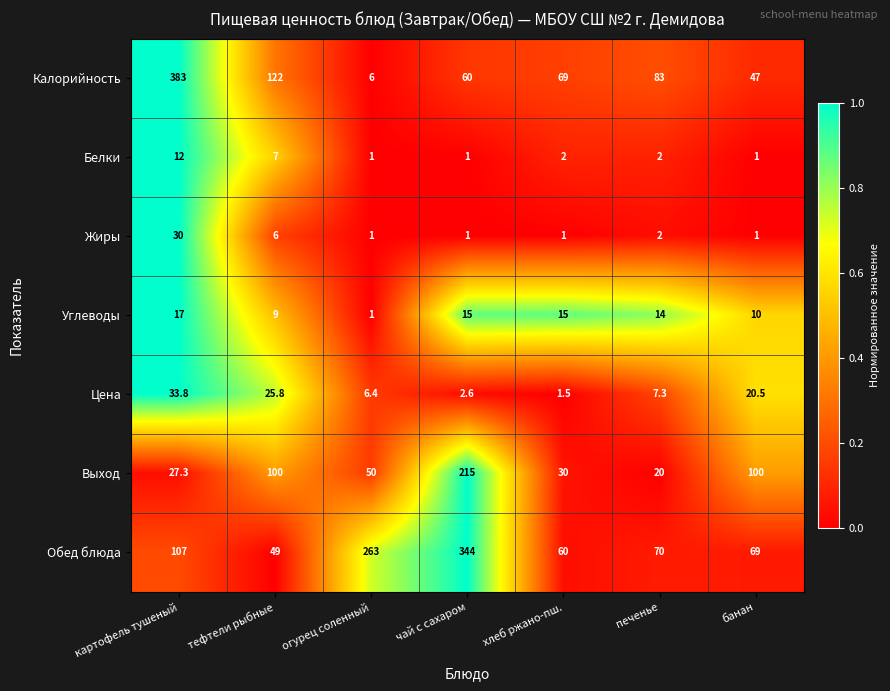

What is the difference between the highest and lowest values at огурец соленный?

262.0